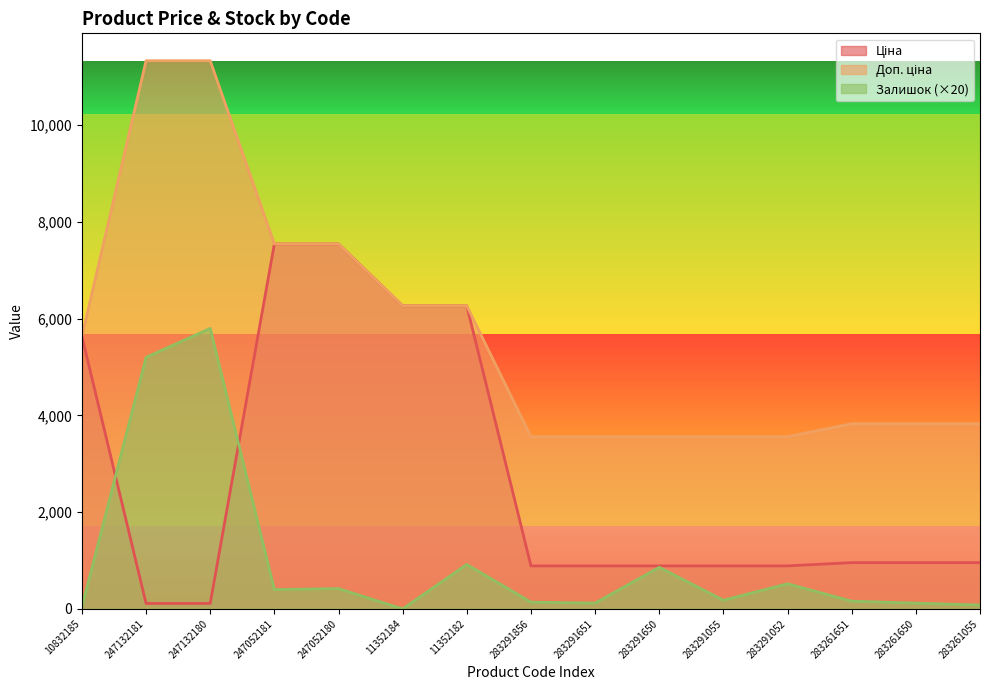

True or false: Залишок and Доп. ціна intersect in this chart.

False